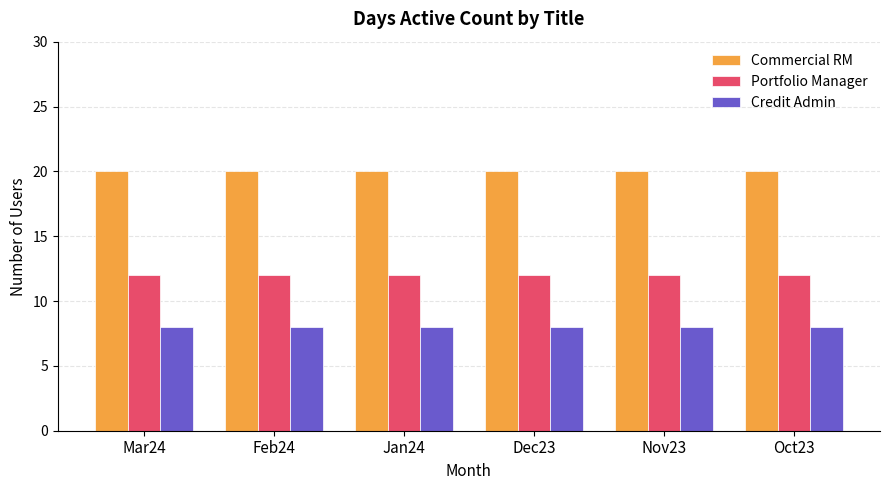

What is the sum of the Commercial RM values at Mar24 and Jan24?

40